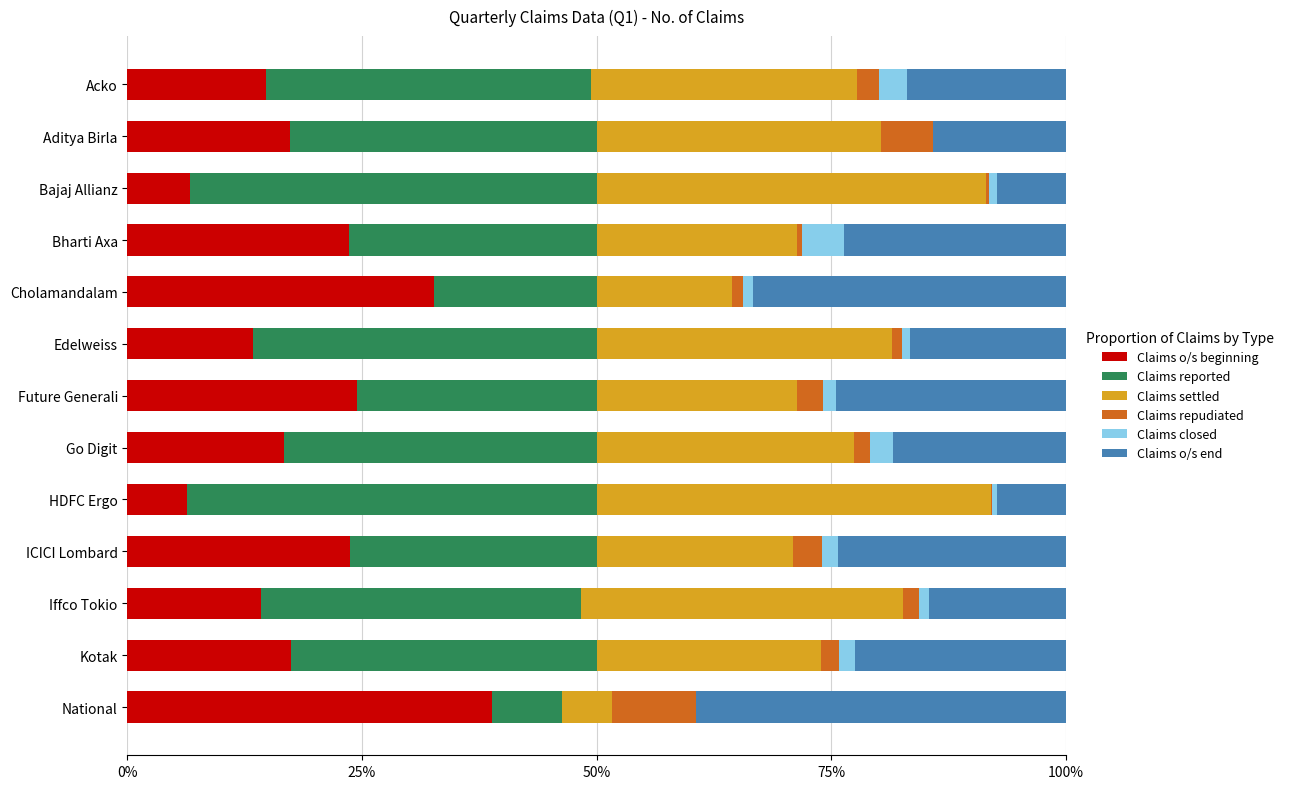

What are all the series names shown in the legend?

Claims o/s beginning, Claims reported, Claims settled, Claims repudiated, Claims closed, Claims o/s end